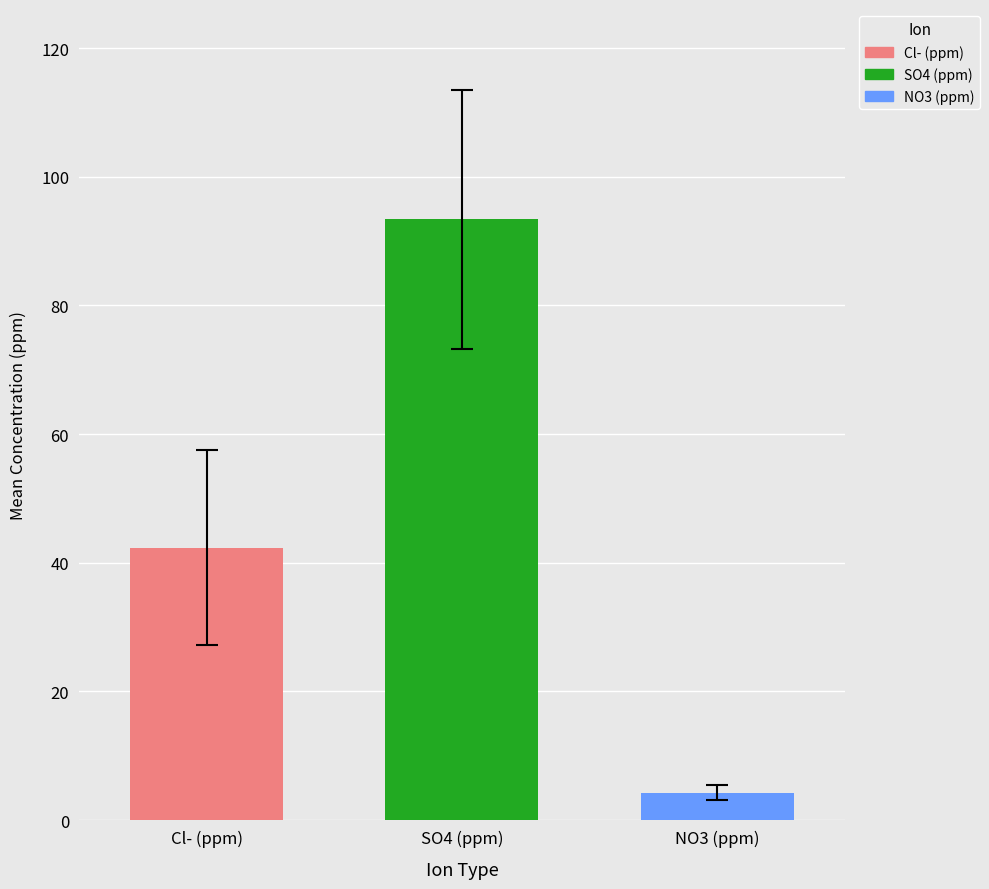

Rank the categories by NO3 (ppm) value from highest to lowest.

SO4 (ppm)